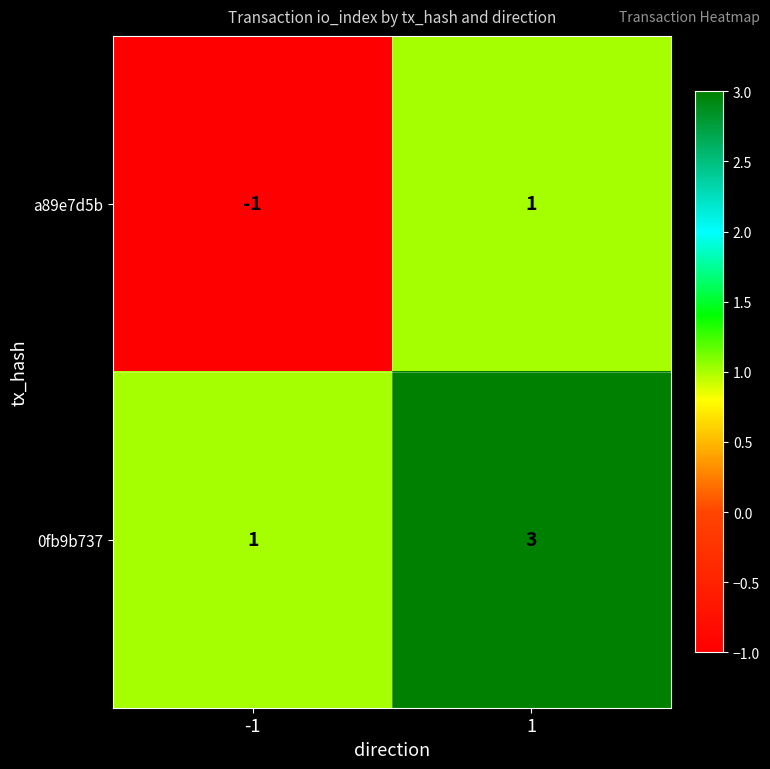

What is the difference between the highest and lowest values at 1?

2